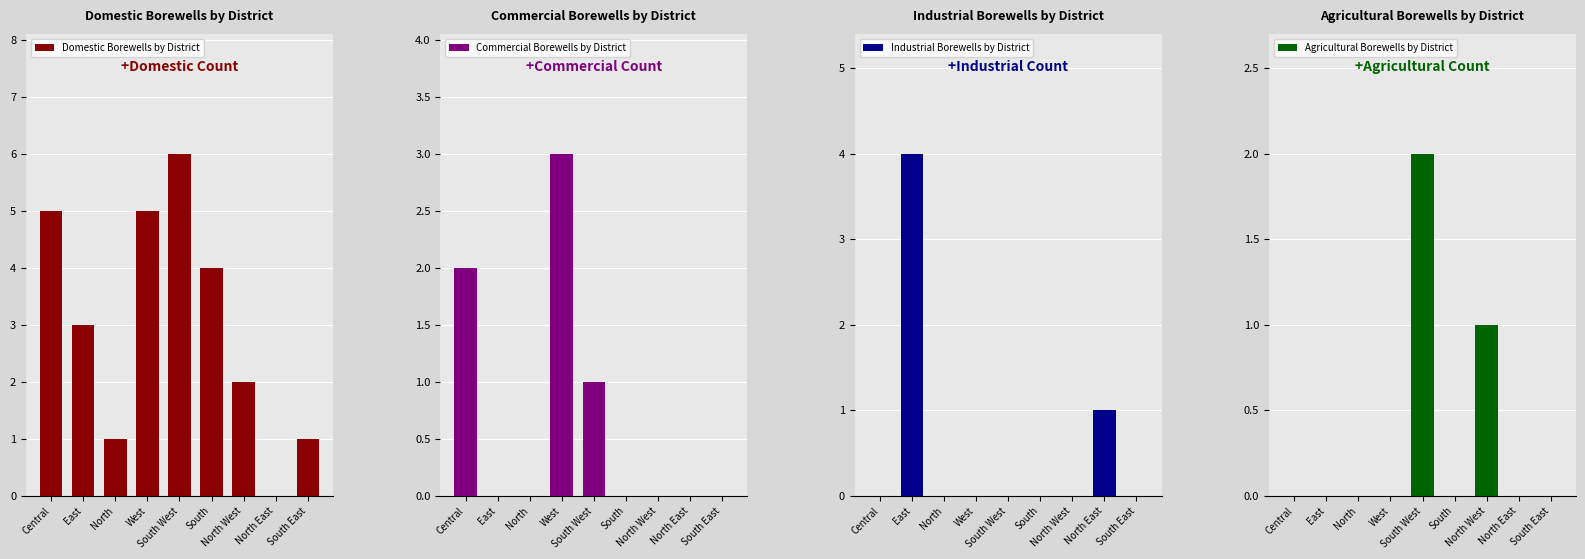

Rank the series by their maximum value, from highest to lowest.

Domestic Borewells by District, Industrial Borewells by District, Commercial Borewells by District, Agricultural Borewells by District